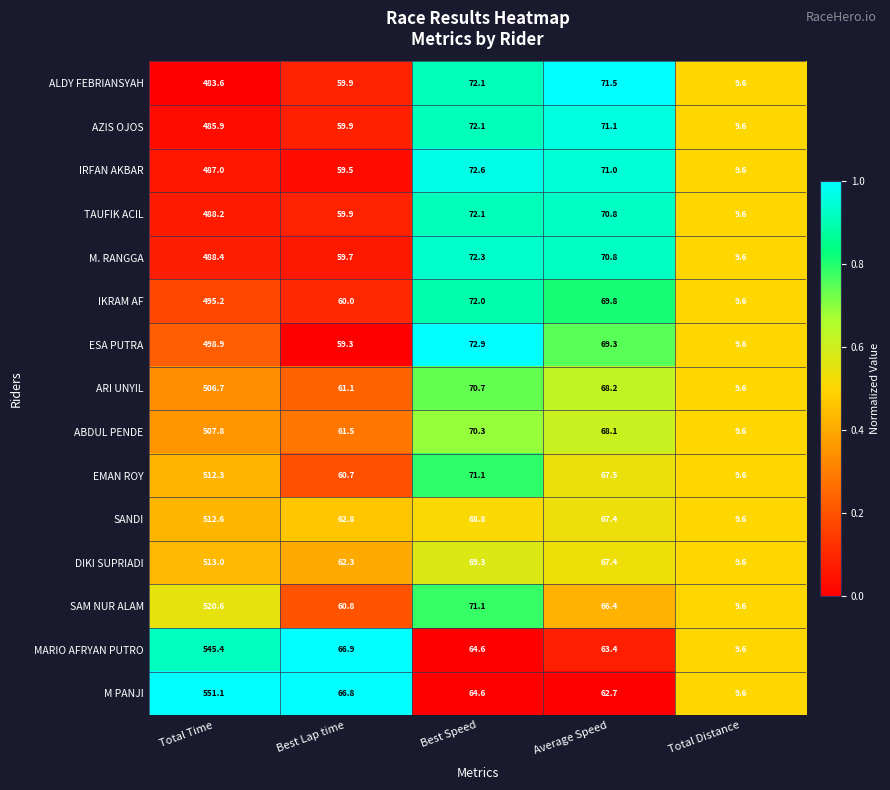

What is the total value across all series at Average Speed?

1025.4